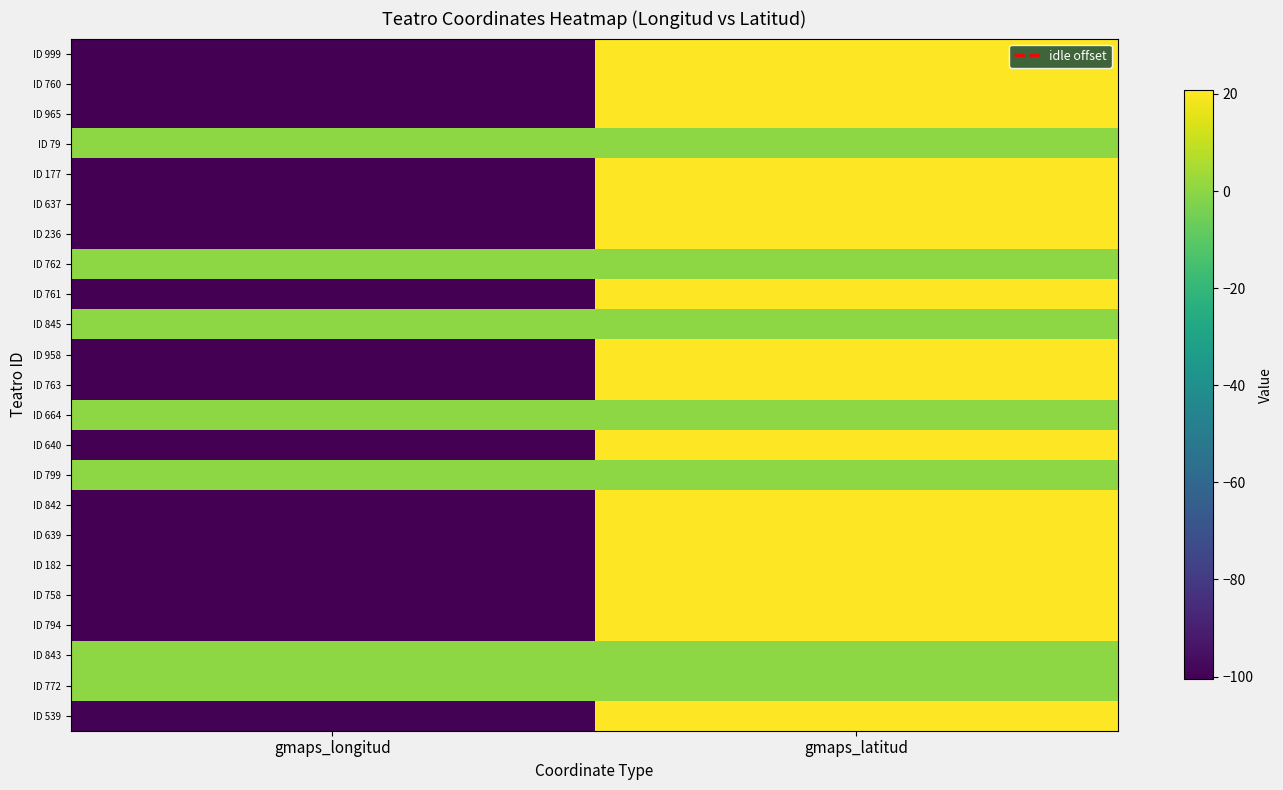

Reading left to right, transcribe all the data shown in this chart.

ID 999: gmaps_longitud=-100.4	gmaps_latitud=20.6
ID 760: gmaps_longitud=-100.4	gmaps_latitud=20.6
ID 965: gmaps_longitud=-100.4	gmaps_latitud=20.6
ID 79: gmaps_longitud=0.0	gmaps_latitud=0.0
ID 177: gmaps_longitud=-100.4	gmaps_latitud=20.6
ID 637: gmaps_longitud=-100.4	gmaps_latitud=20.6
ID 236: gmaps_longitud=-100.4	gmaps_latitud=20.6
ID 762: gmaps_longitud=0.0	gmaps_latitud=0.0
ID 761: gmaps_longitud=-100.3	gmaps_latitud=20.6
ID 845: gmaps_longitud=0.0	gmaps_latitud=0.0
ID 958: gmaps_longitud=-100.4	gmaps_latitud=20.6
ID 763: gmaps_longitud=-100.3	gmaps_latitud=20.6
ID 664: gmaps_longitud=0.0	gmaps_latitud=0.0
ID 640: gmaps_longitud=-100.4	gmaps_latitud=20.6
ID 799: gmaps_longitud=0.0	gmaps_latitud=0.0
ID 842: gmaps_longitud=-100.5	gmaps_latitud=20.6
ID 639: gmaps_longitud=-100.4	gmaps_latitud=20.6
ID 182: gmaps_longitud=-100.4	gmaps_latitud=20.6
ID 758: gmaps_longitud=-100.4	gmaps_latitud=20.6
ID 794: gmaps_longitud=-100.4	gmaps_latitud=20.7
ID 843: gmaps_longitud=0.0	gmaps_latitud=0.0
ID 772: gmaps_longitud=0.0	gmaps_latitud=0.0
ID 539: gmaps_longitud=-99.9	gmaps_latitud=20.5